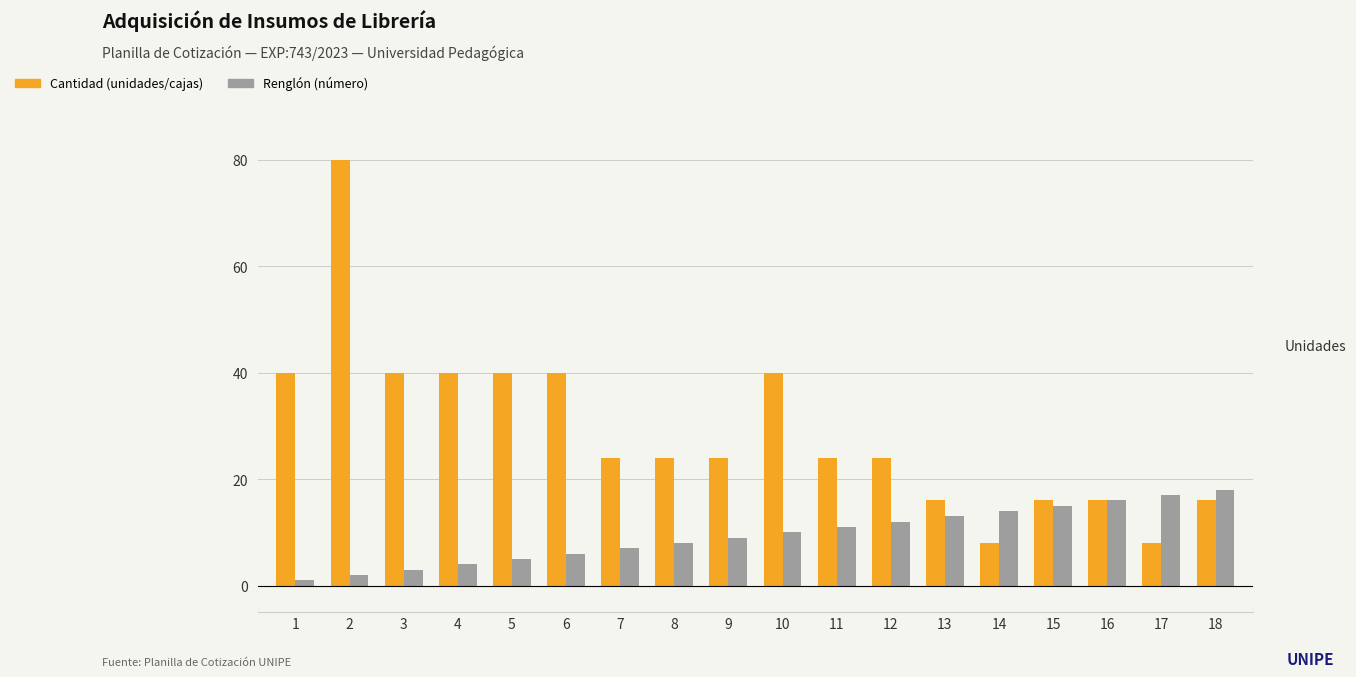

What is the greatest value displayed?

80